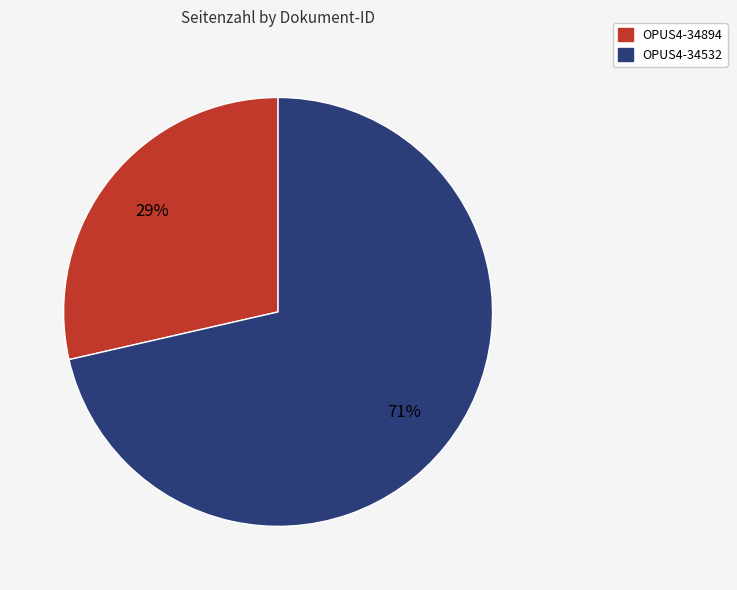

Between OPUS4-34532 and OPUS4-34894, which is larger?

OPUS4-34532